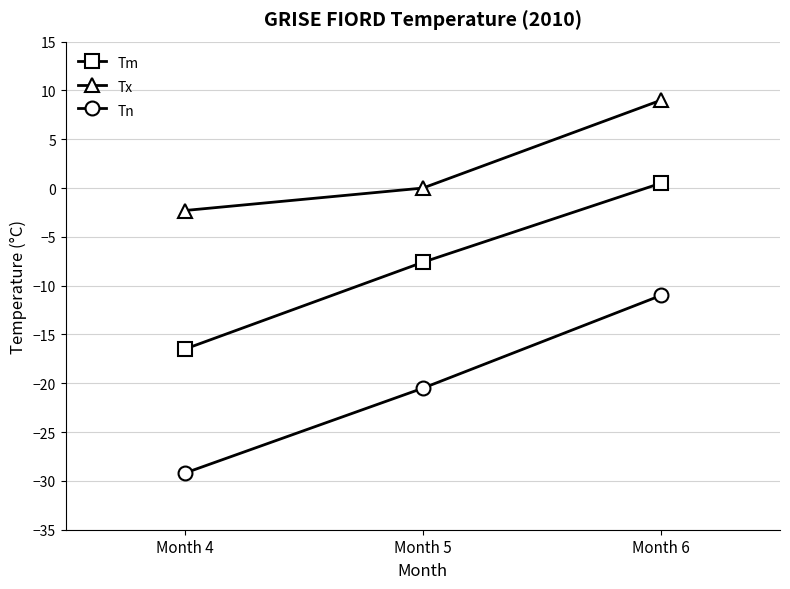

Count the number of data series in this chart.

3